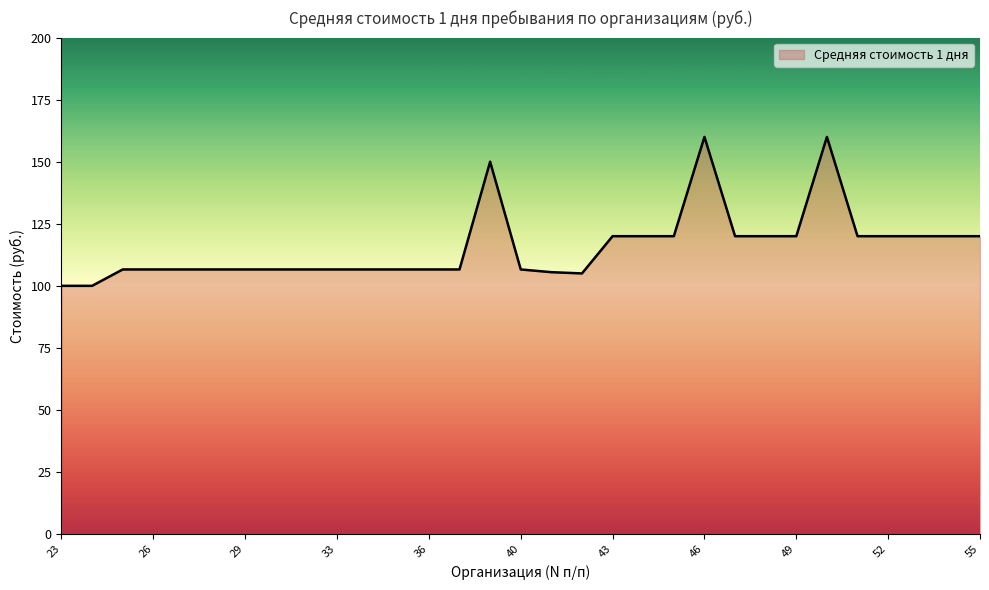

What is the greatest value displayed?

160.0